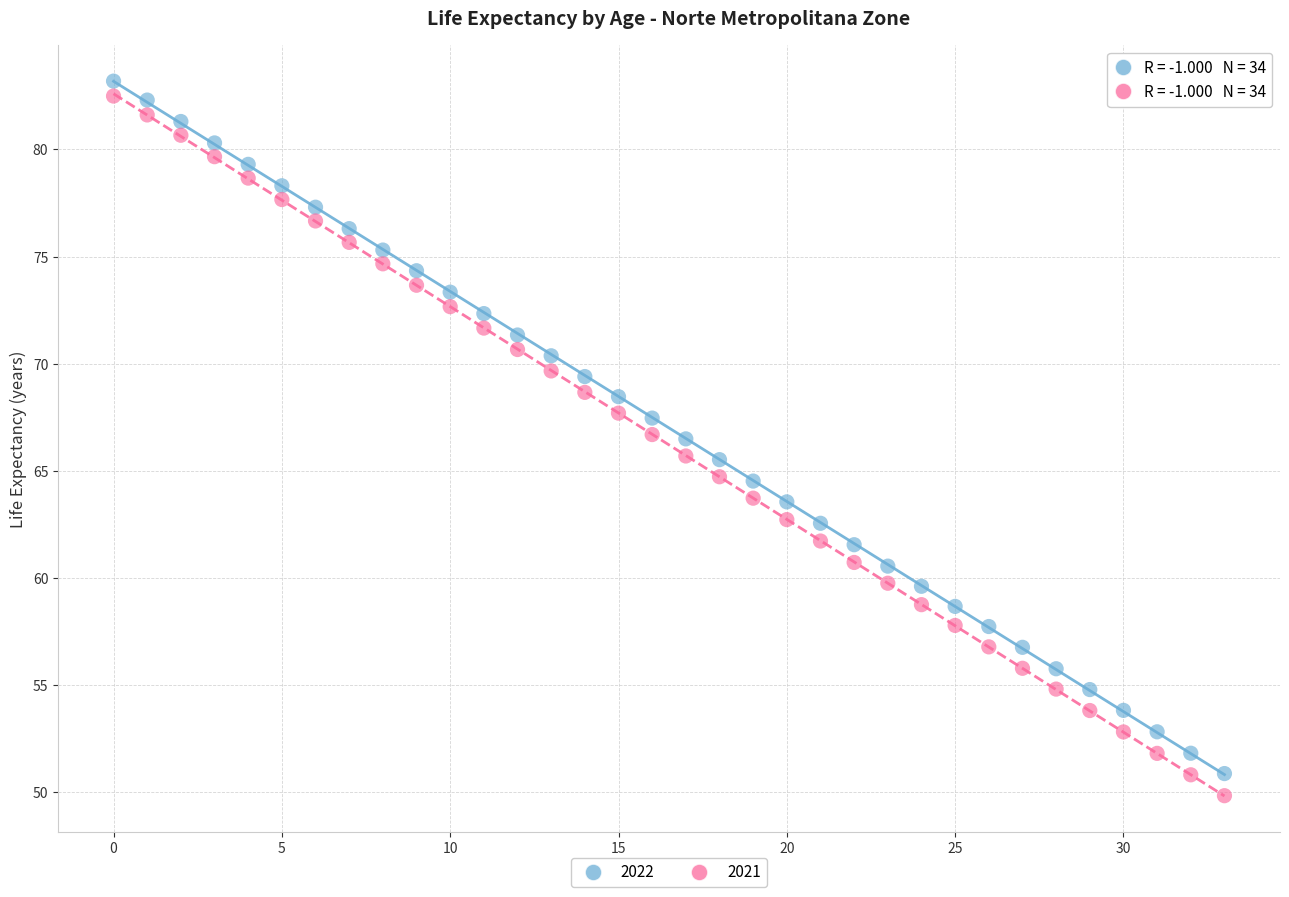

Which series has the widest spread of Y values?

2021